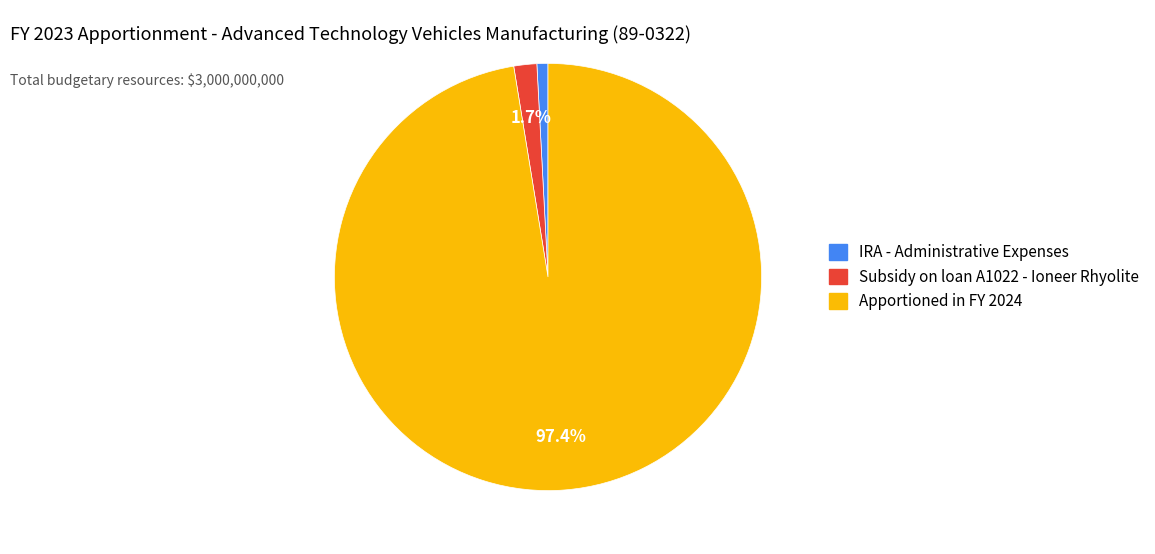

To the nearest percent, what is the difference between the Apportioned in FY 2024 and IRA - Administrative Expenses slice percentages?

97%